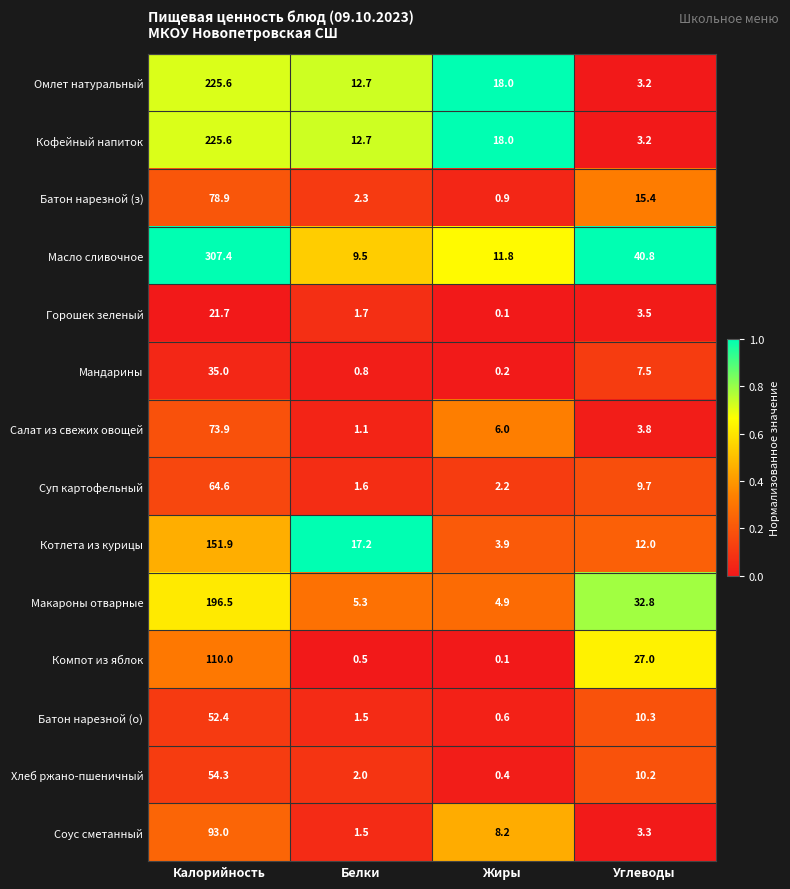

How many data points in Суп картофельный are above 9?

2